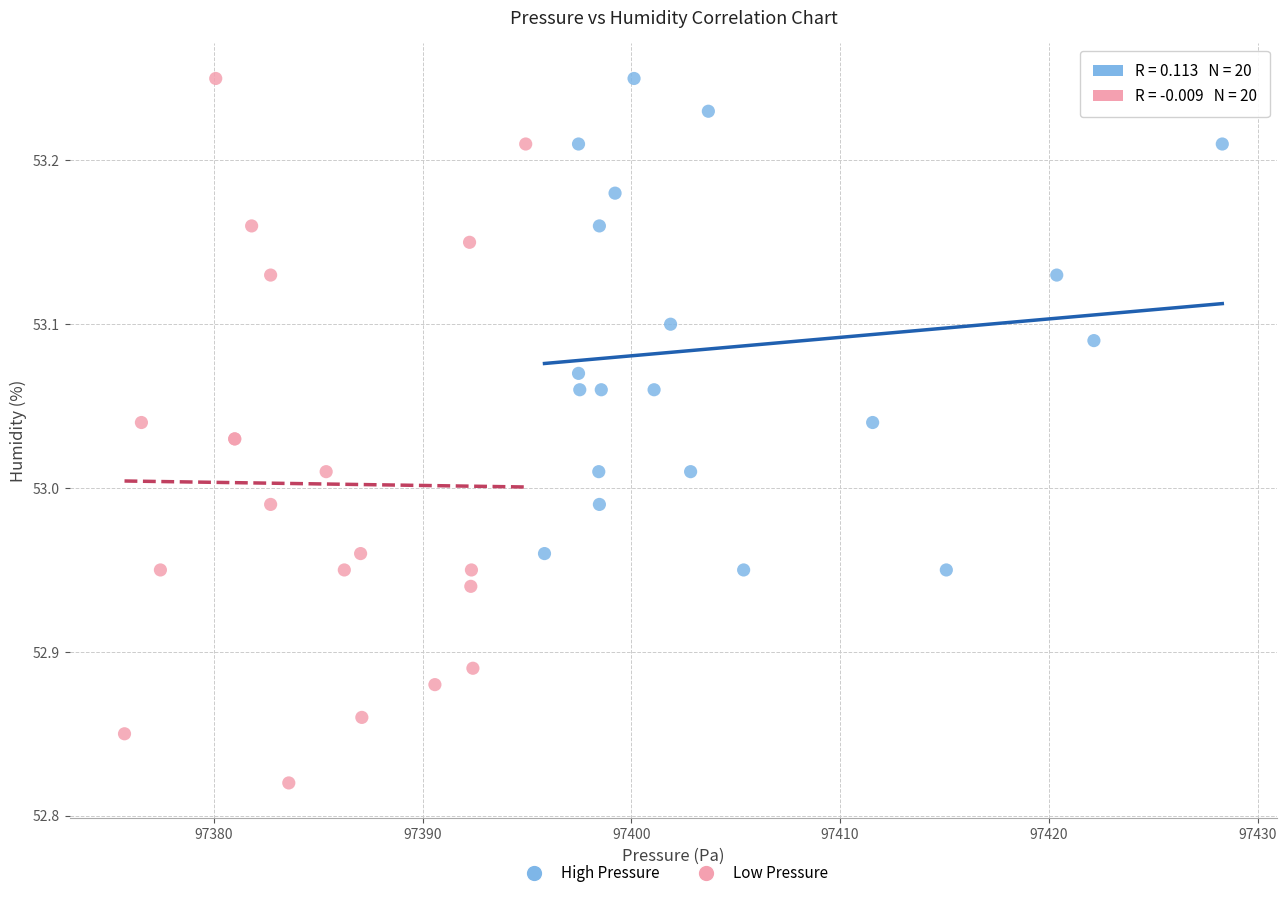

Which series contains the lowest Y value?

Low Pressure